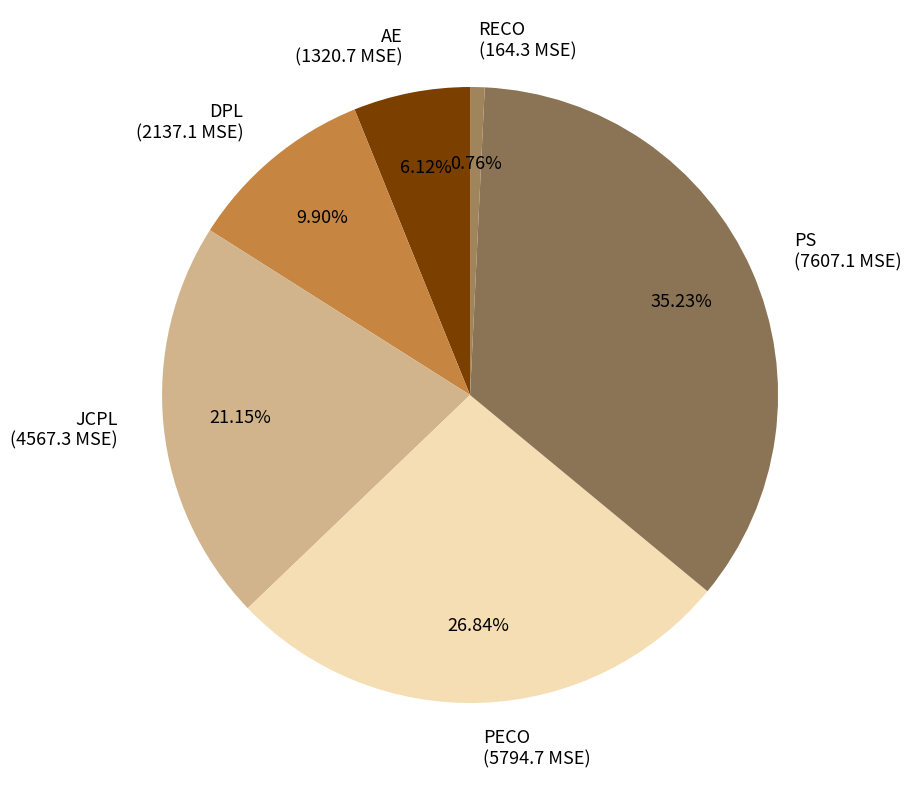

The JCPL slice represents 26% of the pie. True or false?

False